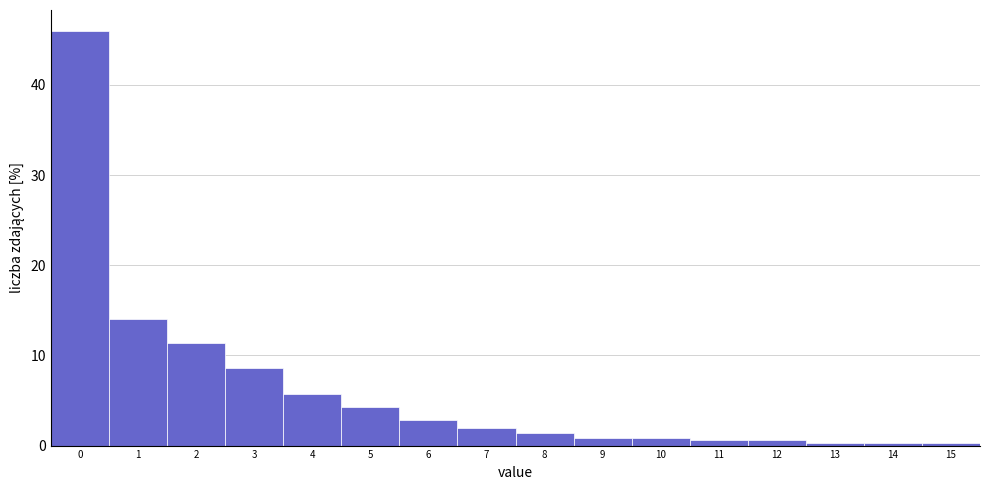

What is the height of the bar covering 0.5 to 1.5 on the x-axis? The values are not printed on the chart, so give them approximately, as read against the axis.

14